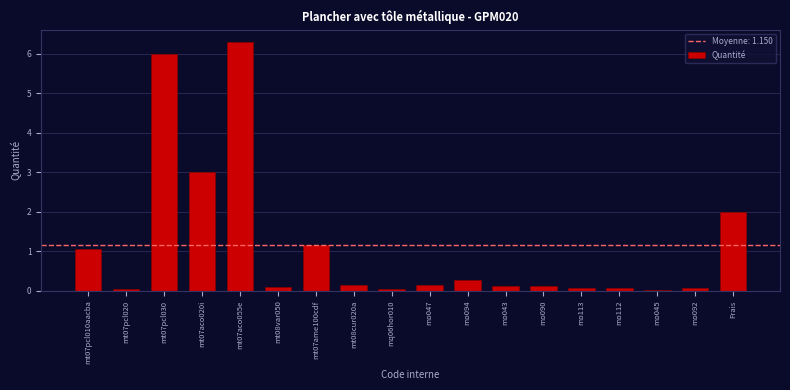

What is the sum of all values?

20.7